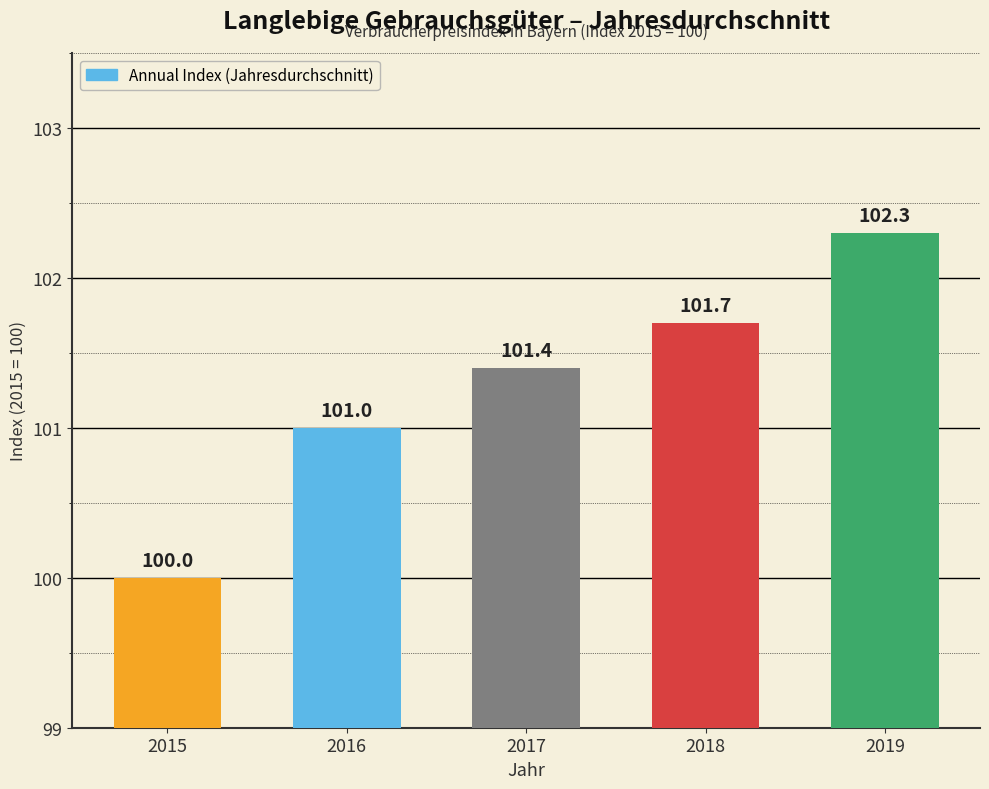

At which label is the value closest to 101?

2016